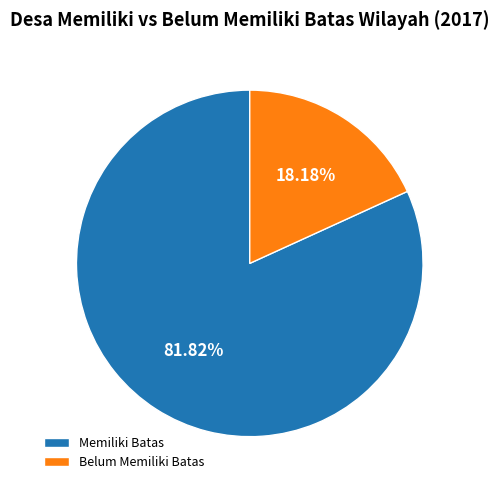

Which slice is the largest?

Memiliki Batas